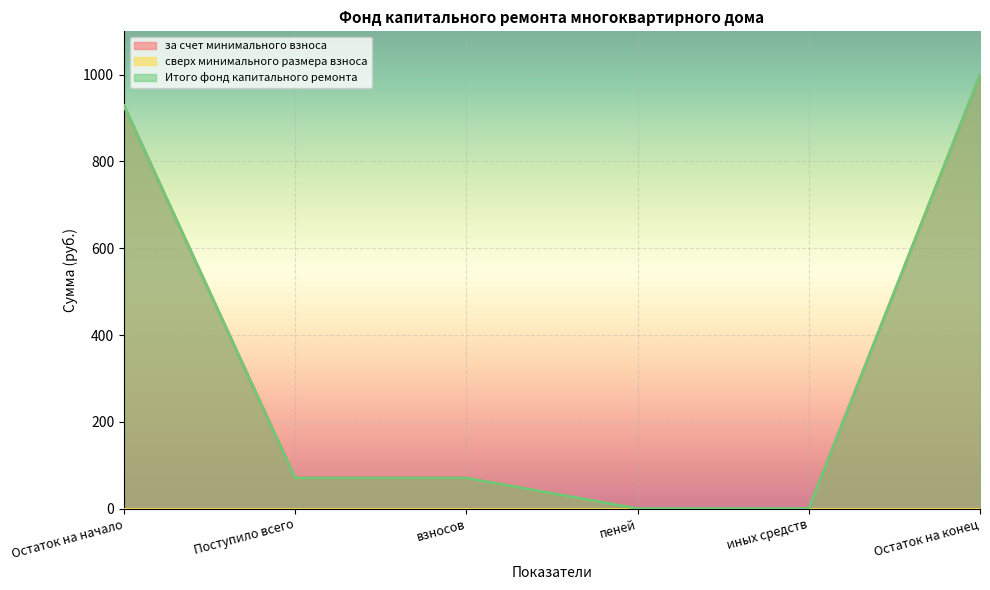

Reading left to right, what are all the values shown in this chart?

за счет минимального взноса: 928.7	70.2	70.2	0.0	0.0	998.9
Итого фонд капитального ремонта: 928.7	70.2	70.2	0.0	0.0	998.9